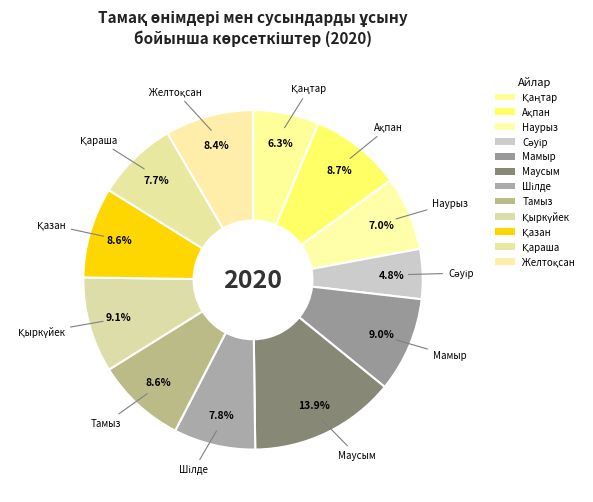

How many segments does this pie chart have?

12